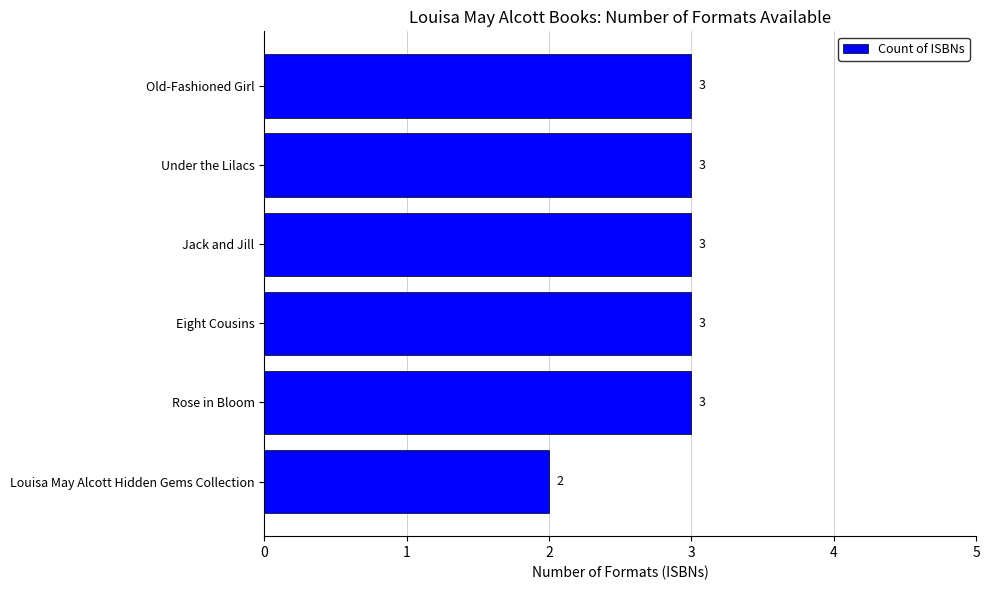

How many values are between 3 and 4?

5